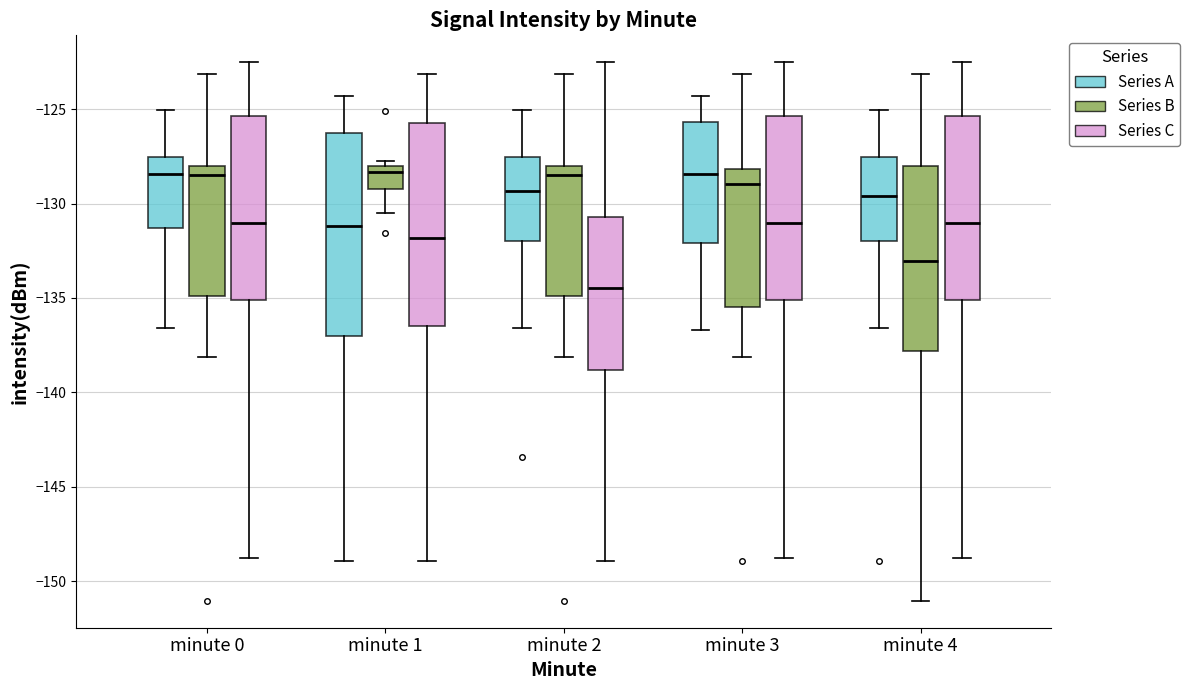

Where does the median line of the box for minute 3 (Series C) sit on the y-axis? The values are not printed on the chart, so give them approximately, as read against the axis.

-131.0